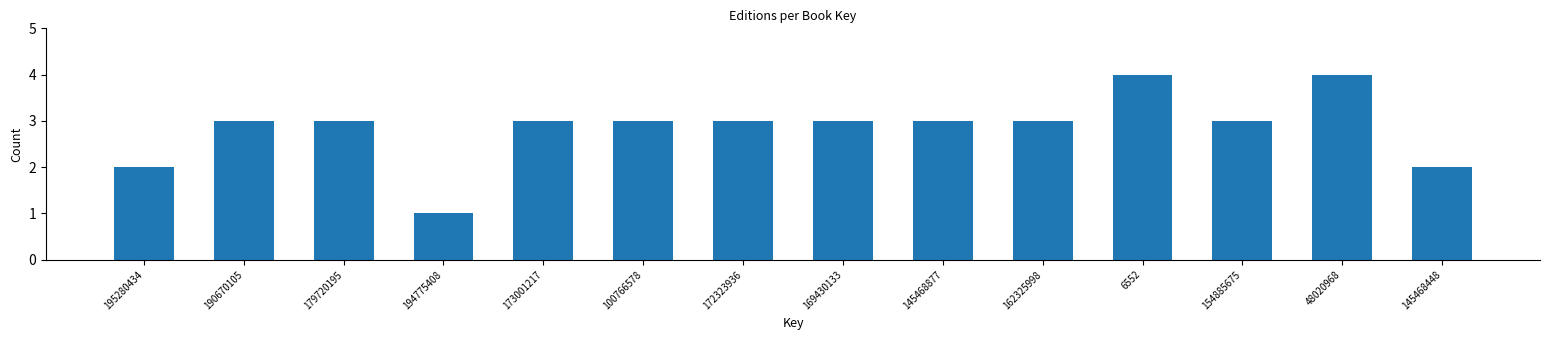

Reading left to right, extract all data points from this chart.

195280434=2	190670105=3	179720195=3	194775408=1	173001217=3	100766578=3	172323936=3	169430133=3	145468877=3	162325998=3	6552=4	154885675=3	48020968=4	145468448=2